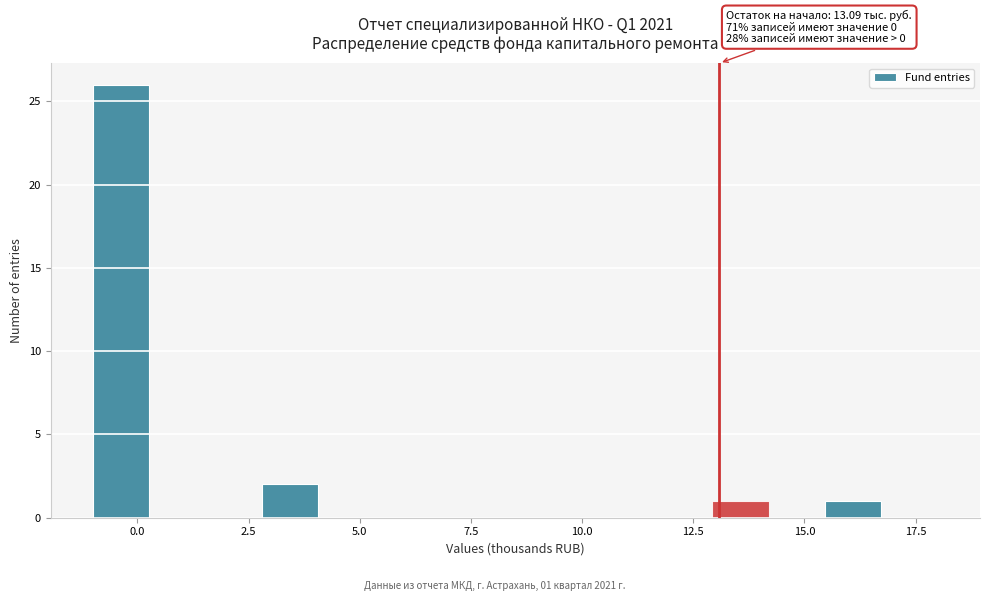

Read against the x-axis, roughly where is the centre of the tallest bar?

-0.5